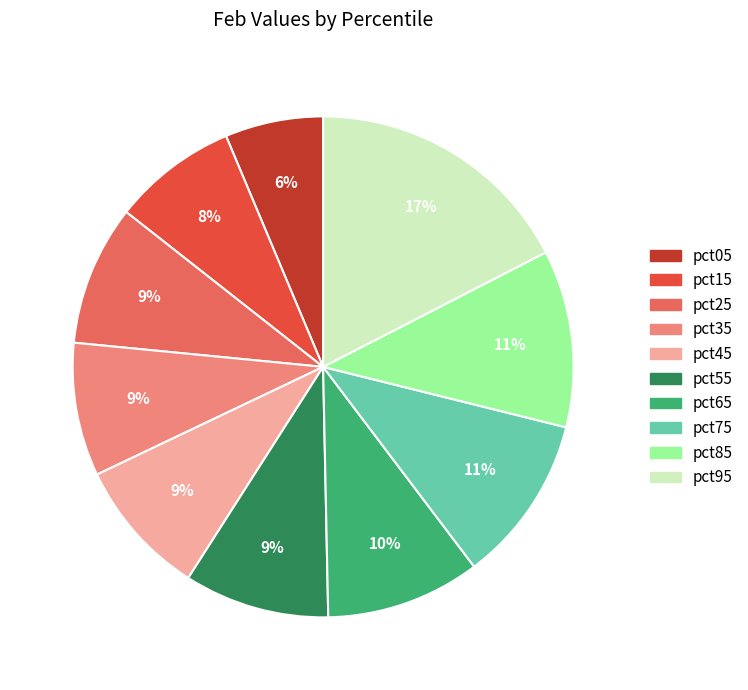

How many segments does this pie chart have?

10